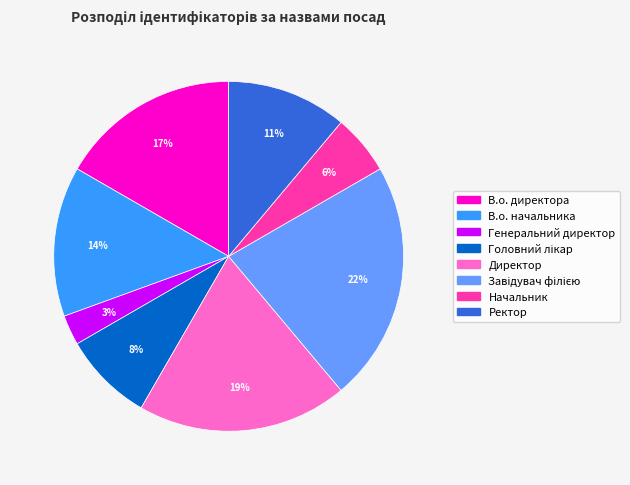

Does any single category account for the majority?

No